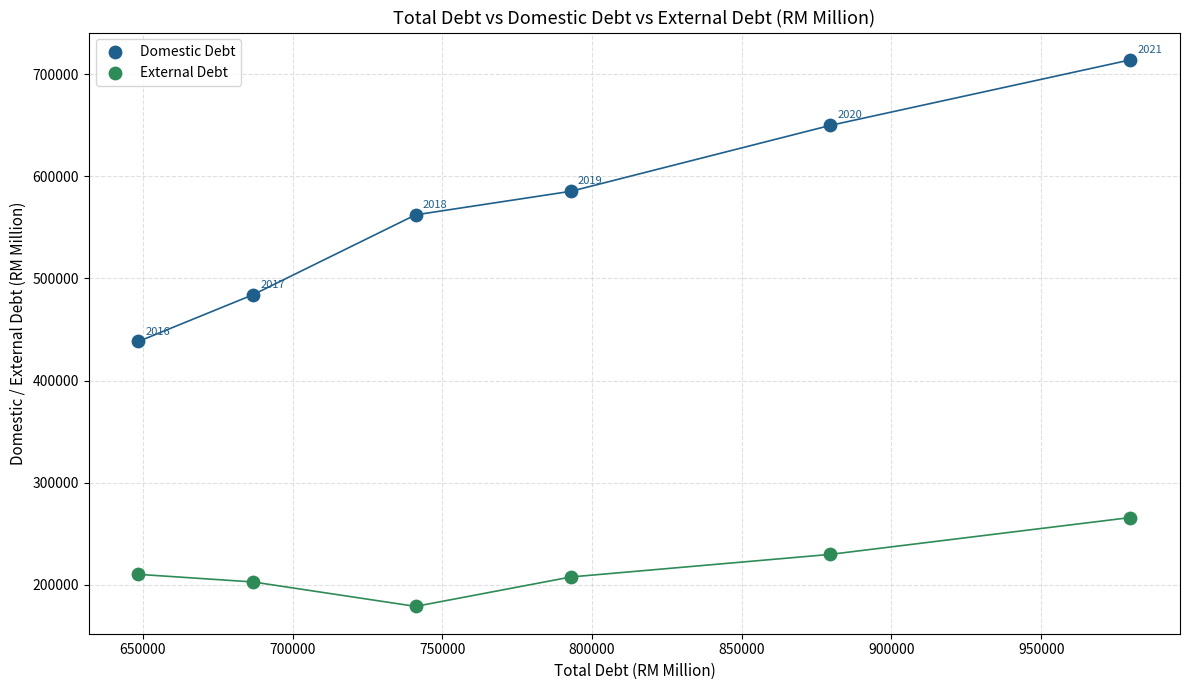

In the External Debt series, what Y value is closest to 222352?

229777.0